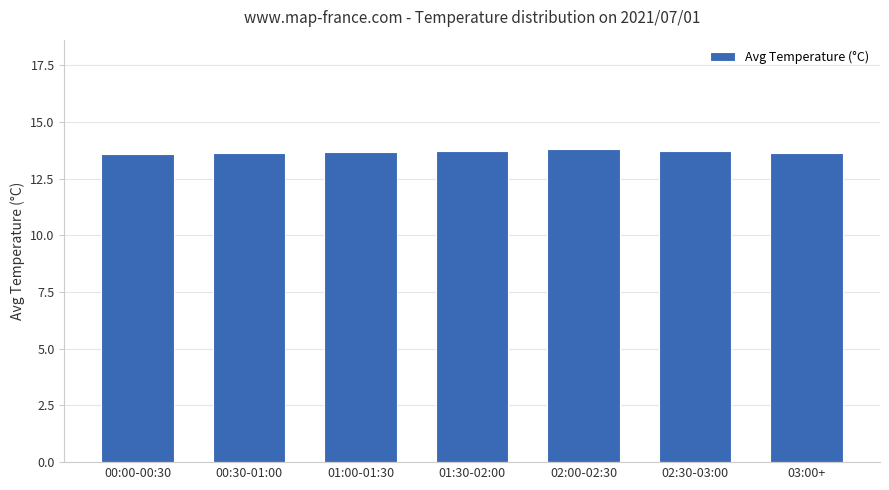

How many categories are shown in the chart?

7